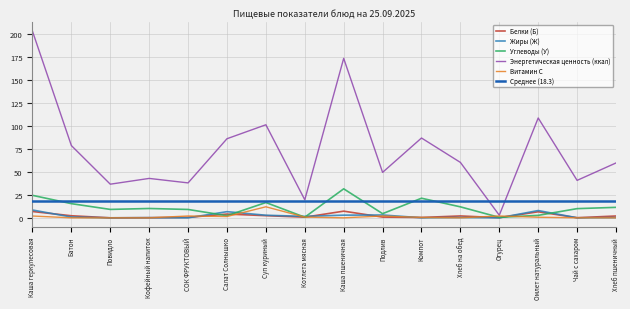

Is this an area chart (filled region under the line)?

No